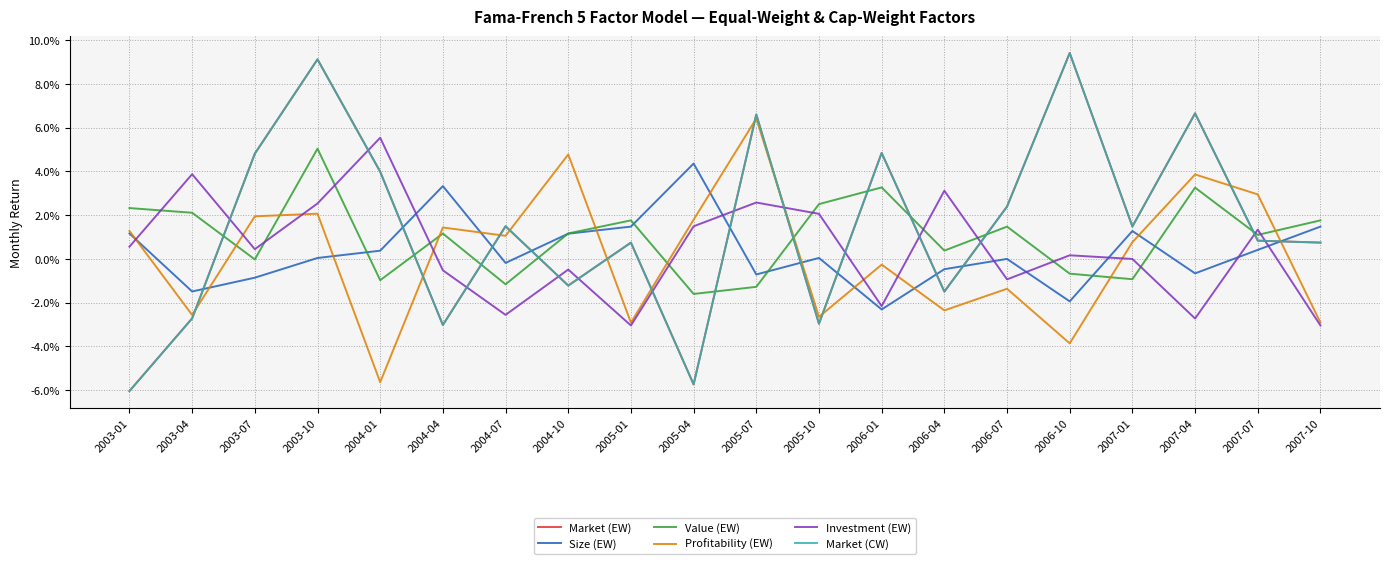

True or false: Profitability (EW) has more than 0 interior local peaks.

True